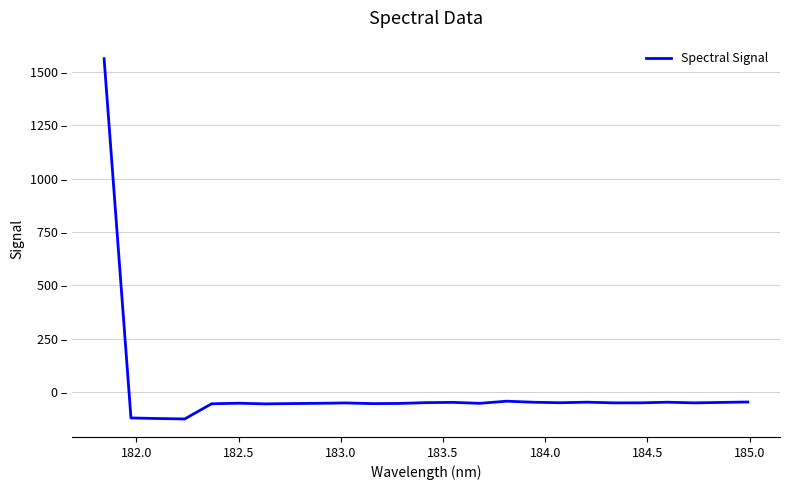

Does the chart have visible grid lines?

Yes